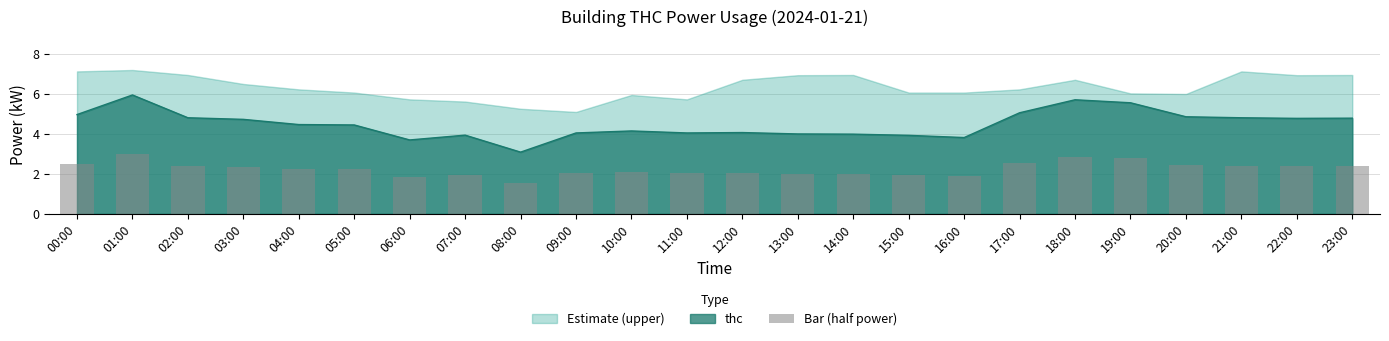

Where is the data nearest to the value 2?

13:00